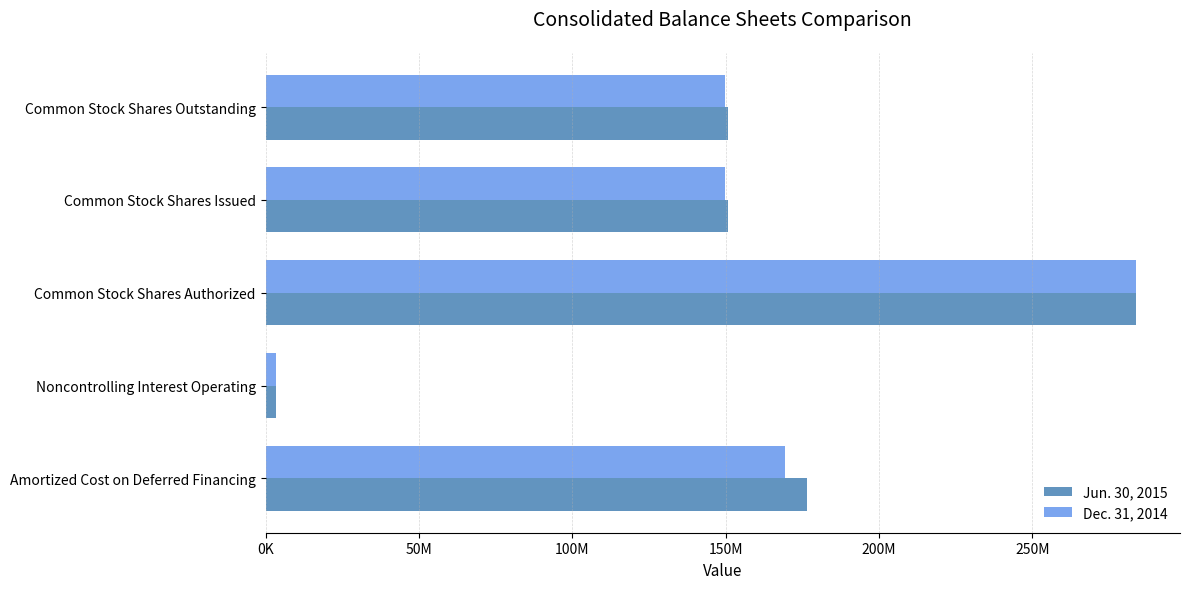

What are all the series names shown in the legend?

Jun. 30, 2015, Dec. 31, 2014